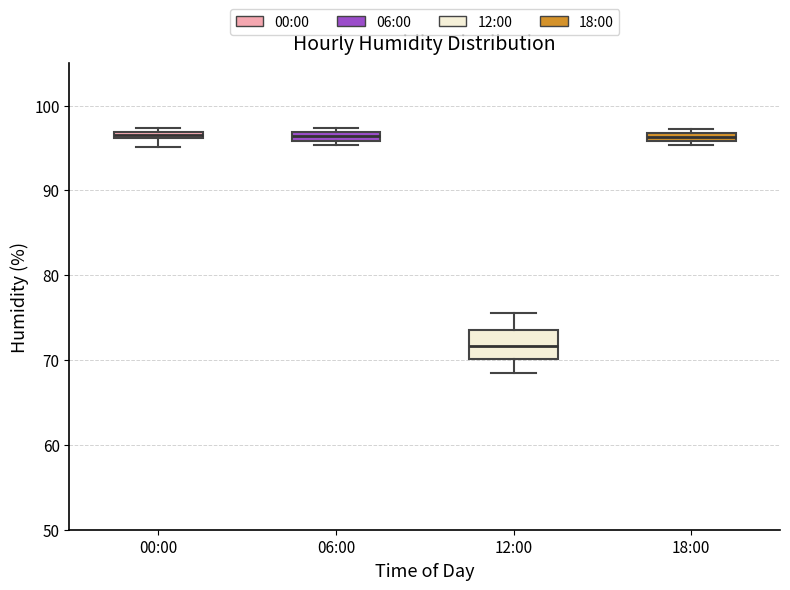

Which box is the tallest, from its lower edge to its upper edge?

12:00